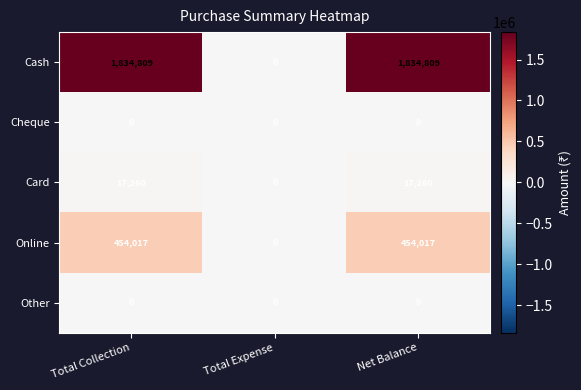

What is the difference between the highest and lowest values at Total Collection?

1834809